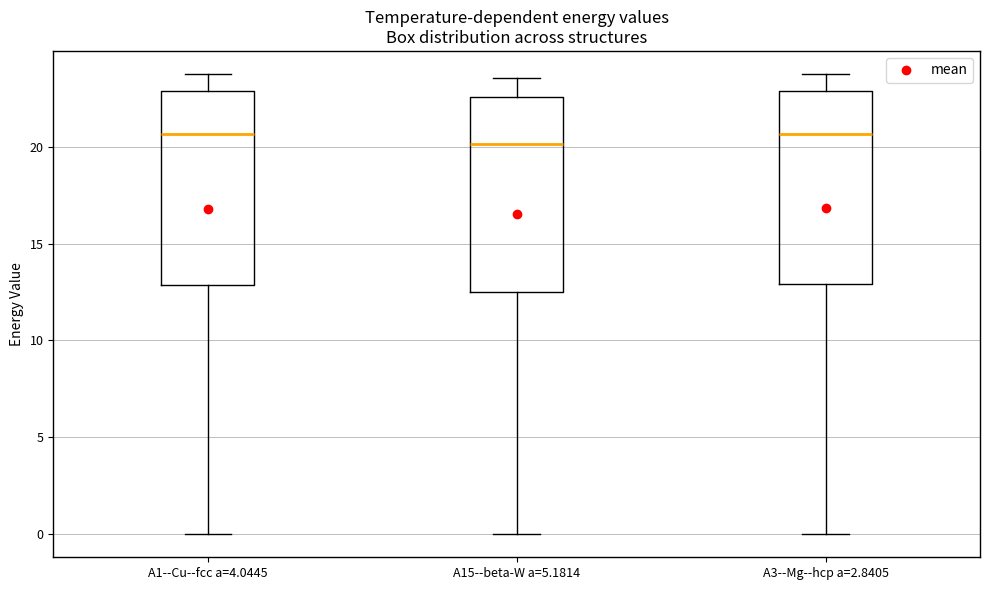

Reading left to right, read every box against the y-axis: the position of its median line, the range the box covers, and the ends of its whiskers. The values are not printed on the chart, so give them approximately, as read against the axis.

A1--Cu--fcc a=4.0445: median 20.5, box 13.0 to 23.0, whiskers 0.0 to 24.0
A15--beta-W a=5.1814: median 20.0, box 12.5 to 22.5, whiskers 0.0 to 23.5
A3--Mg--hcp a=2.8405: median 20.5, box 13.0 to 23.0, whiskers 0.0 to 23.5